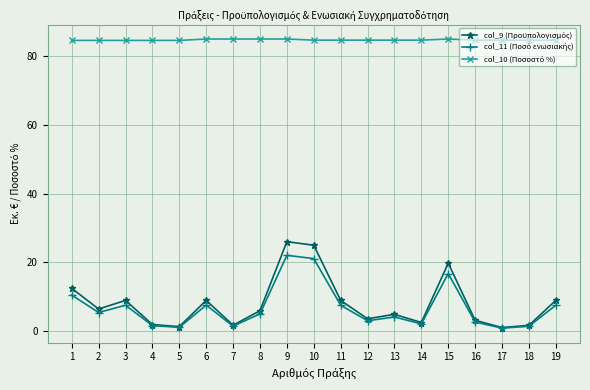

What is the maximum value shown in the chart?

84.8